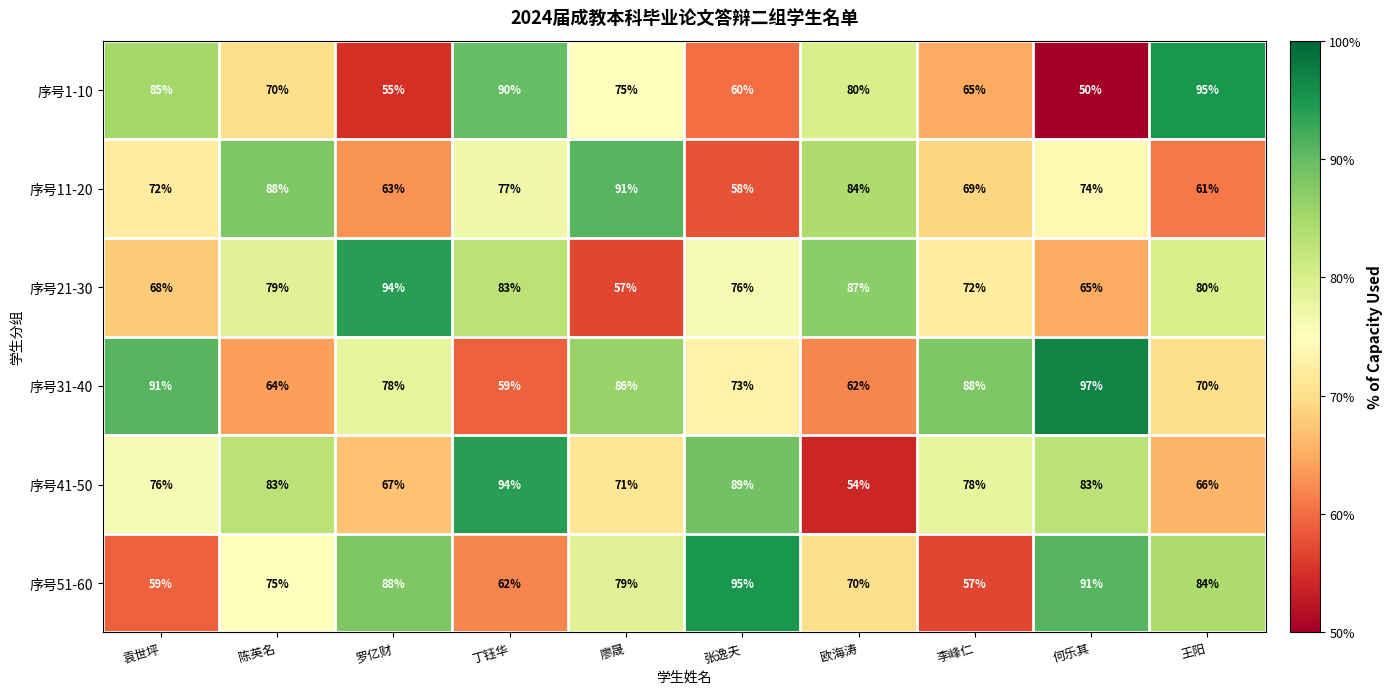

Which series changed the most between 张逸夫 and 王阳?

序号1-10